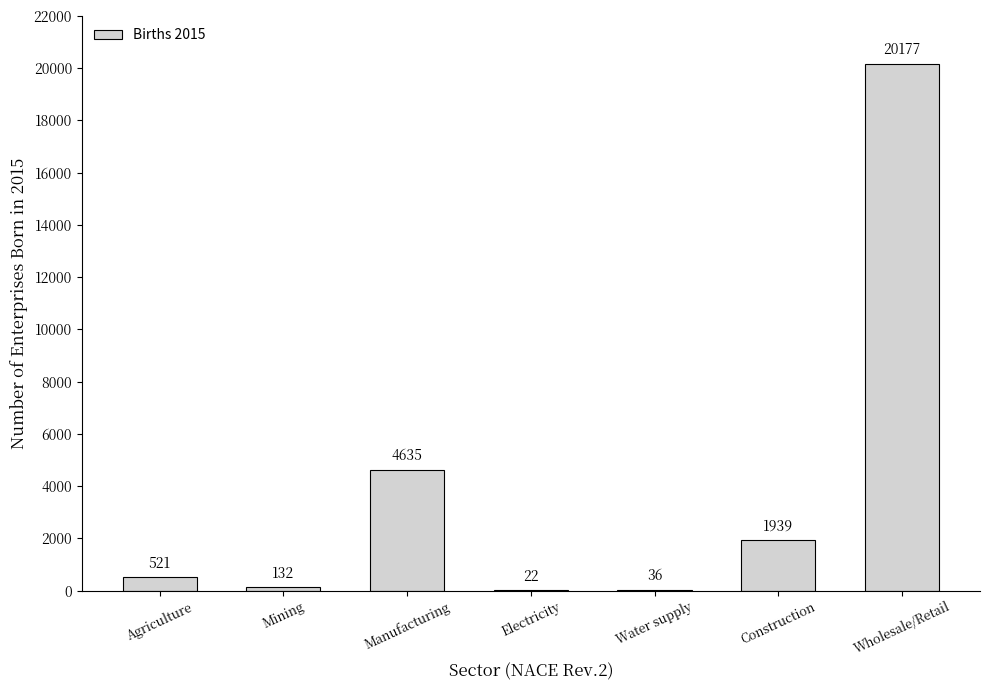

The chart shows a value of 132 at Mining. True or false?

True